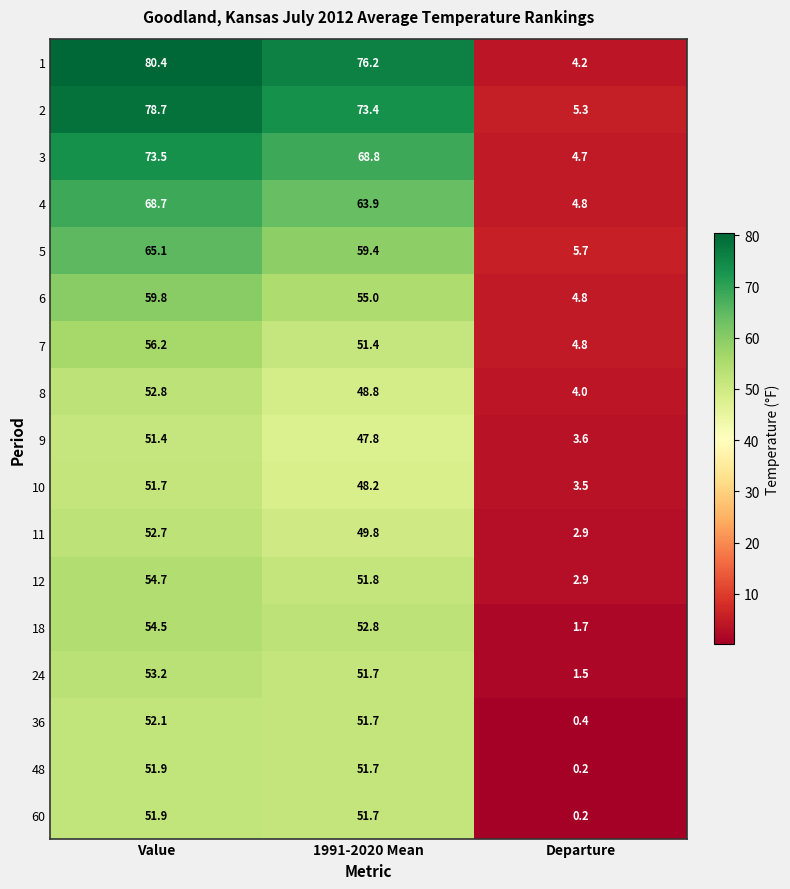

What is the greatest value displayed?

80.4